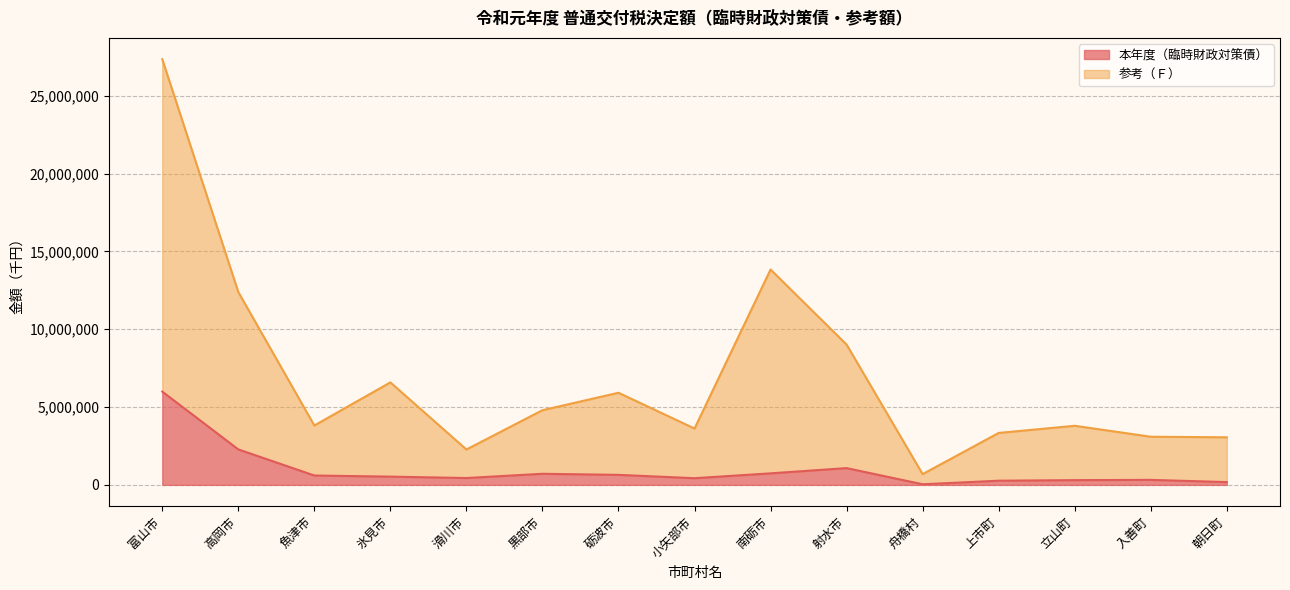

The value of 本年度（臨時財政対策債） at 舟橋村 is 39500. True or false?

True